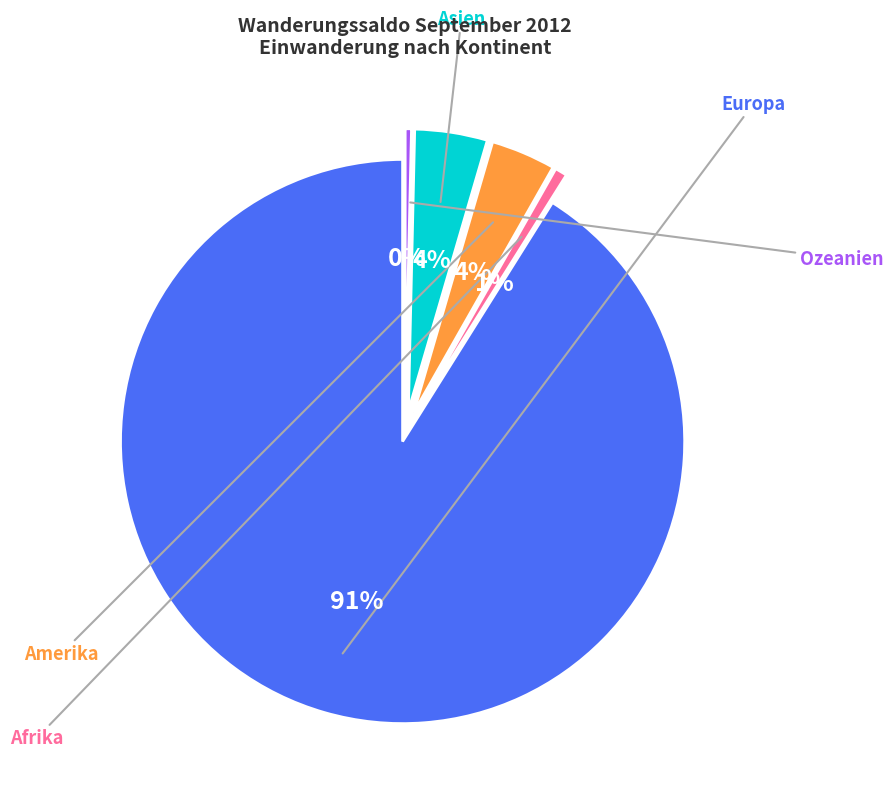

Is it true that Ozeanien is 0% of the pie?

True